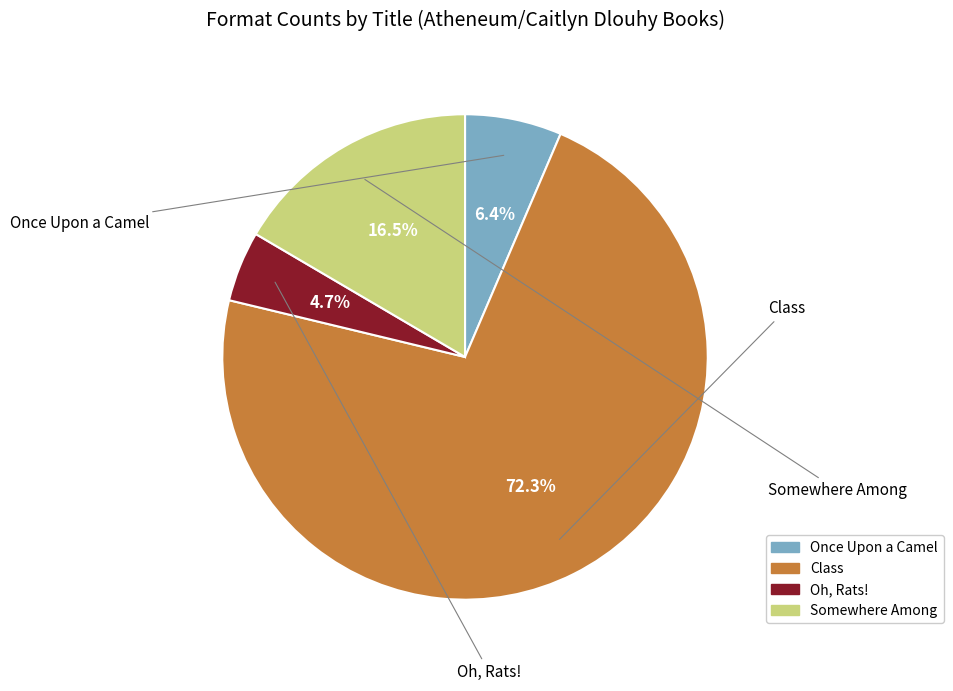

Which has a higher value, Oh, Rats! or Once Upon a Camel?

Once Upon a Camel